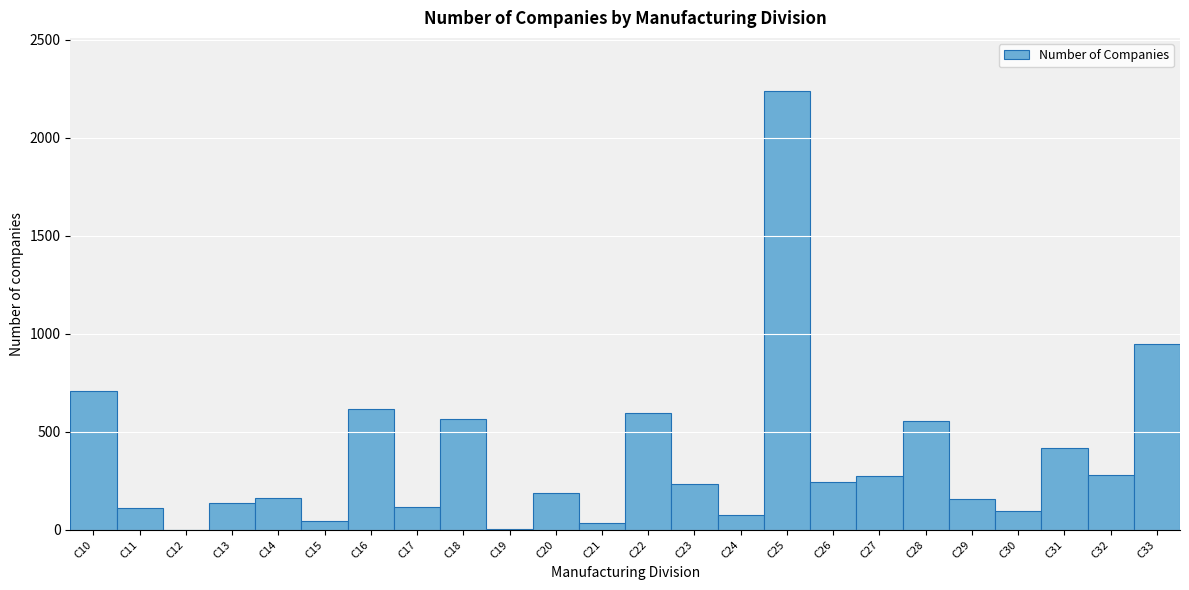

The value at C18 is 147. True or false?

False